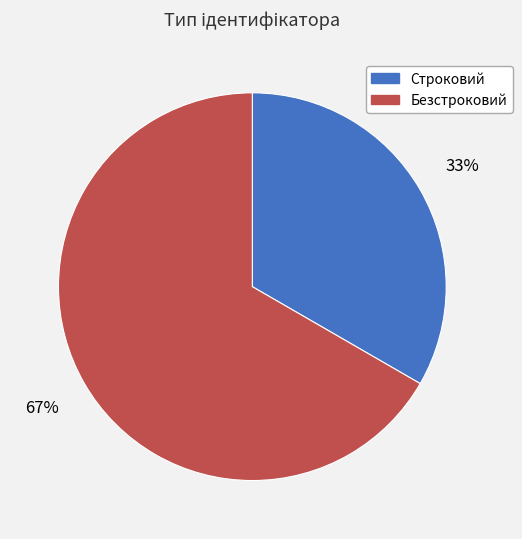

What is the ratio of the value at Строковий to the value at Безстроковий?

0.5